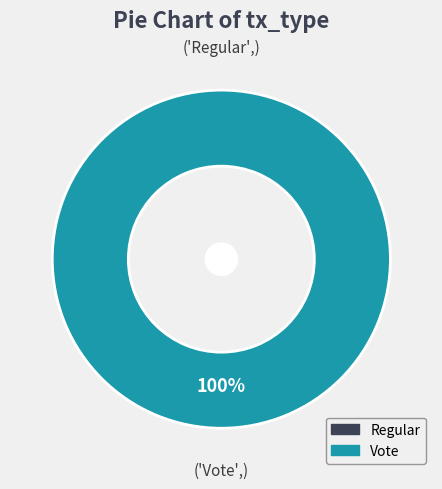

What is the change in value from Regular to Vote?

+2